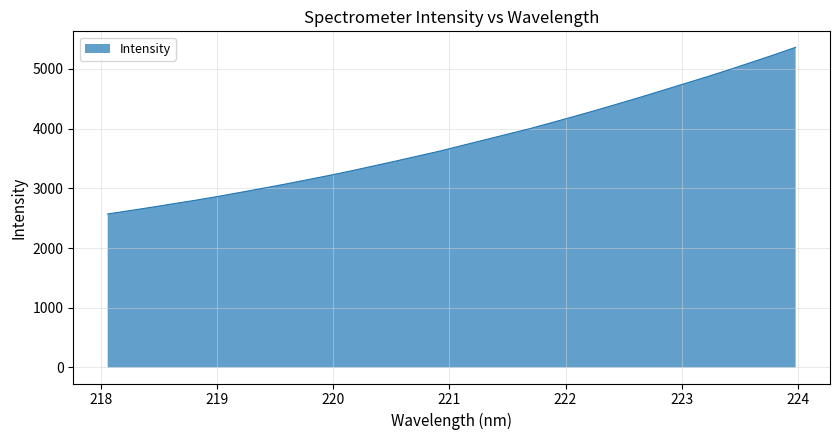

What is the difference between the maximum and minimum values?

2789.7